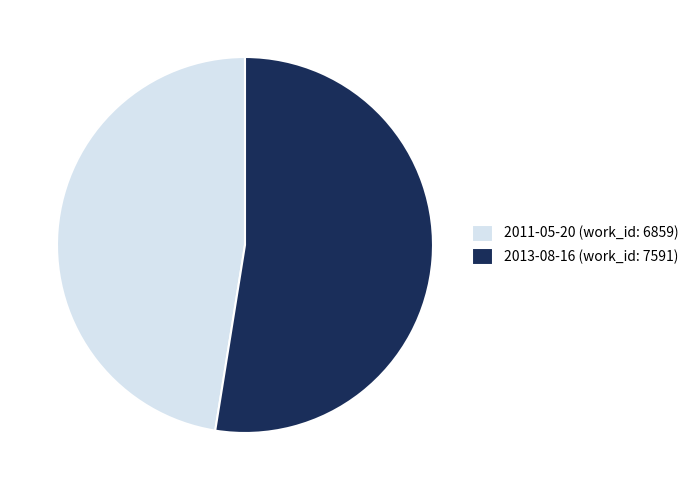

Does 2013-08-16 represent more than half of the total?

Yes